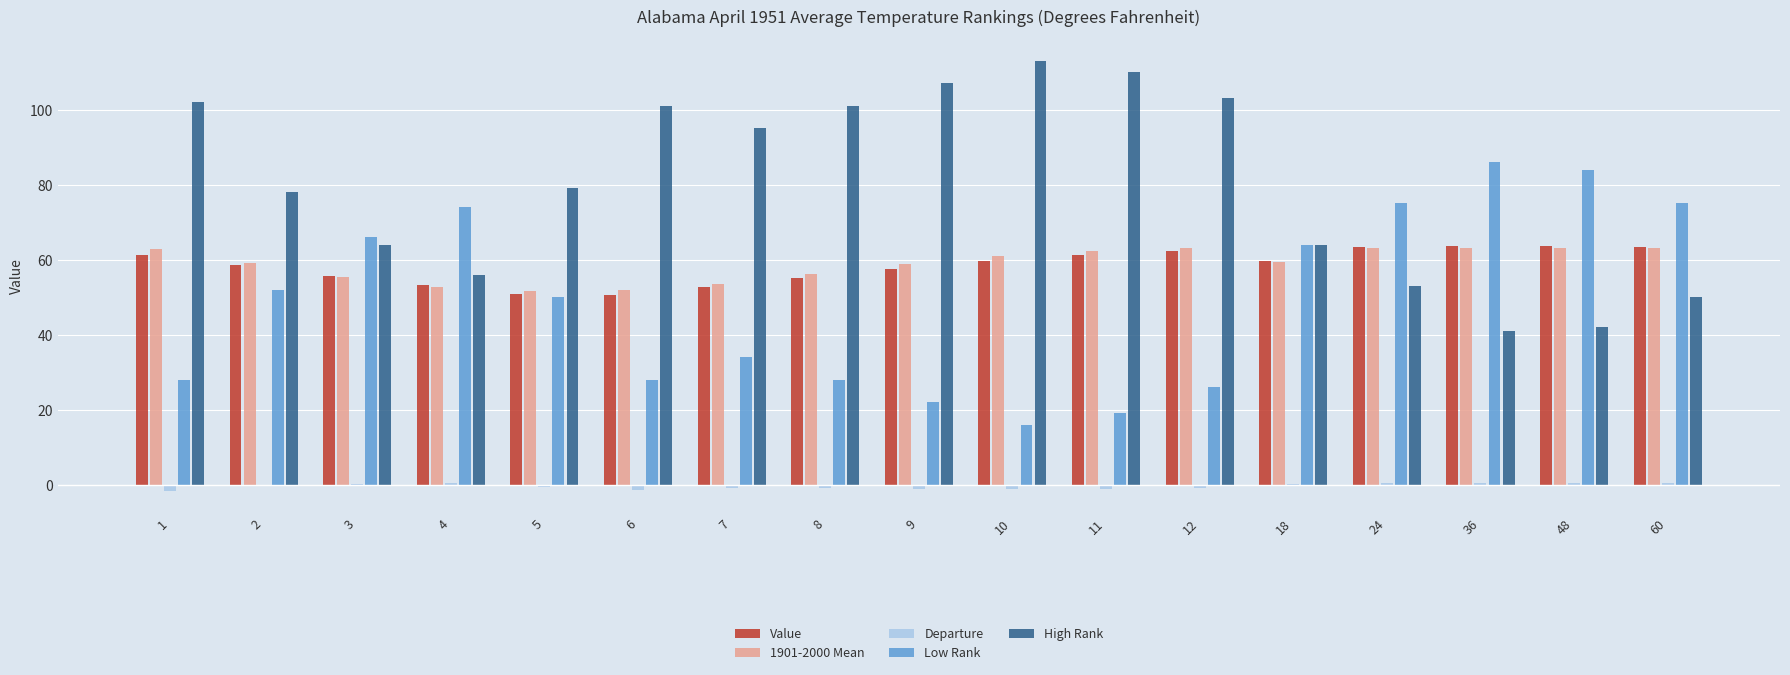

At which category does the chart reach its peak across all series?

10